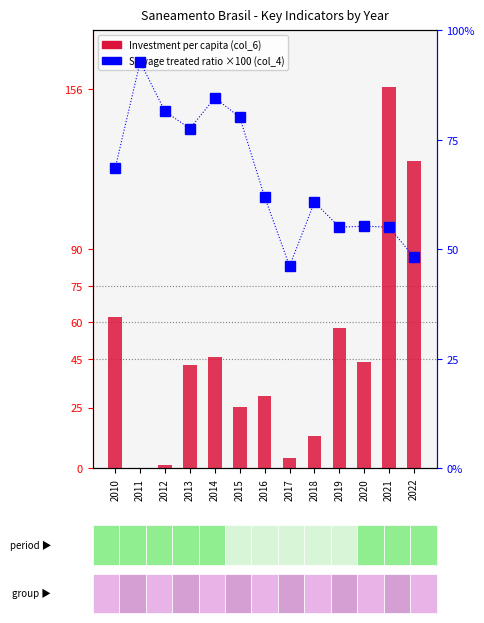

Where is Investment per capita (col_6) nearest to the value 78?

2010